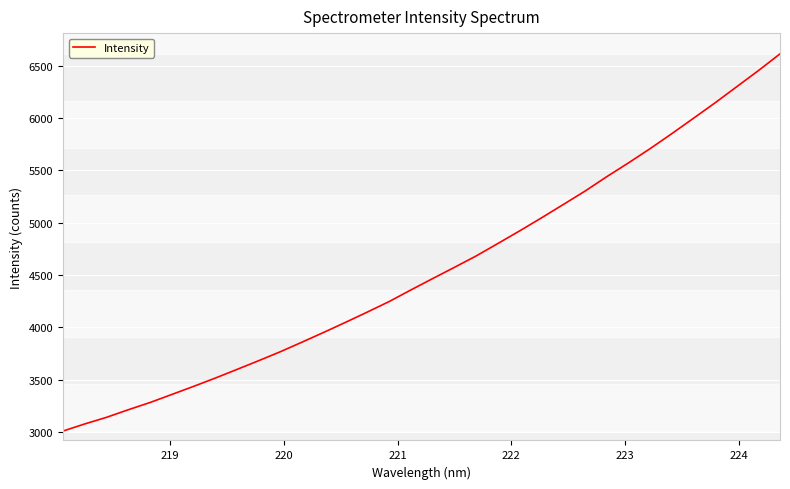

What is the difference between the maximum and minimum values?

3600.8